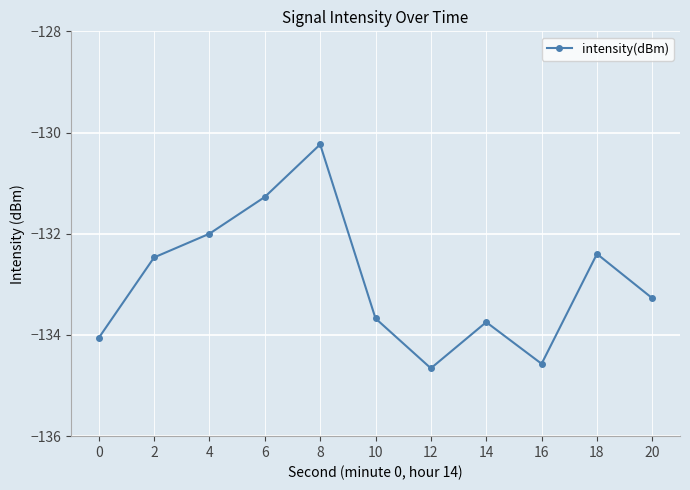

What is the difference between the maximum and second lowest values?

4.3